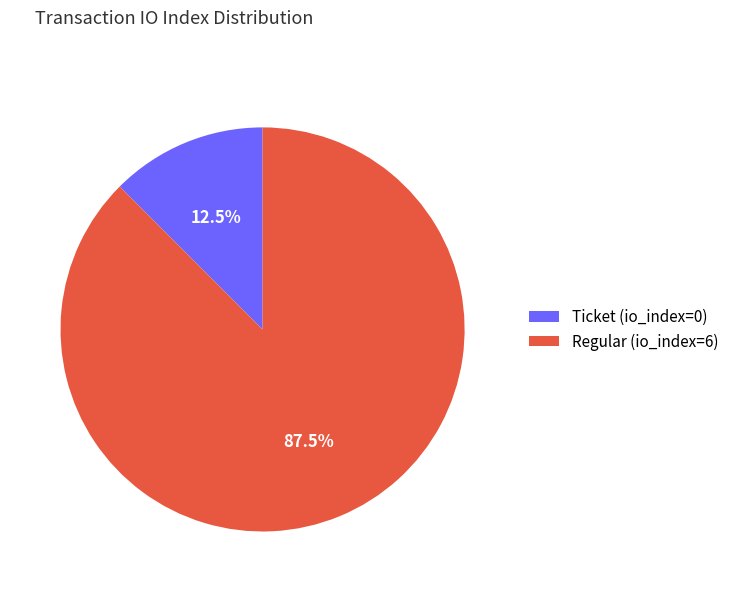

Which has a higher value, Regular (io_index=6) or Ticket (io_index=0)?

Regular (io_index=6)